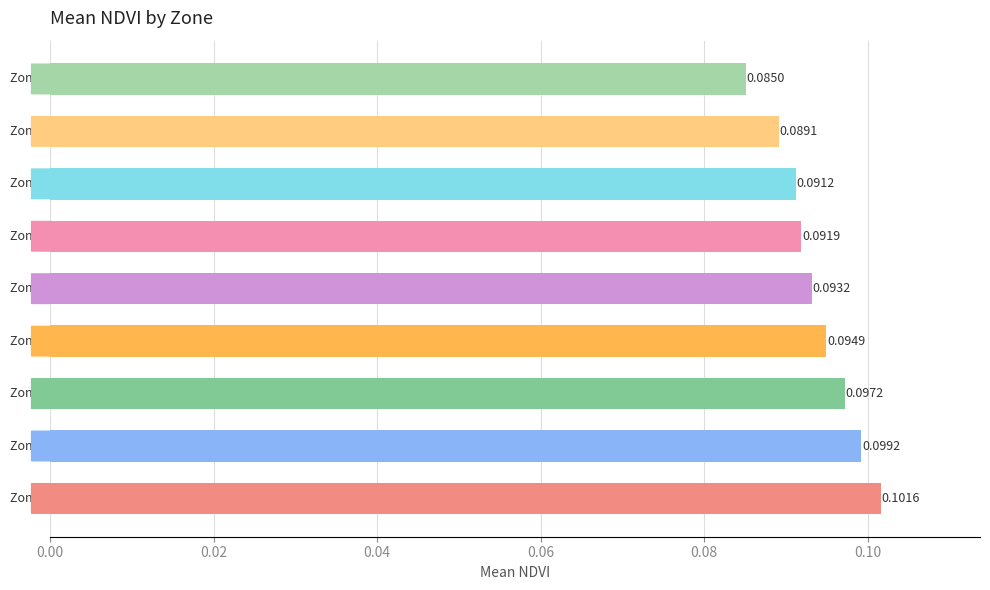

What is the sum of all values?

0.8